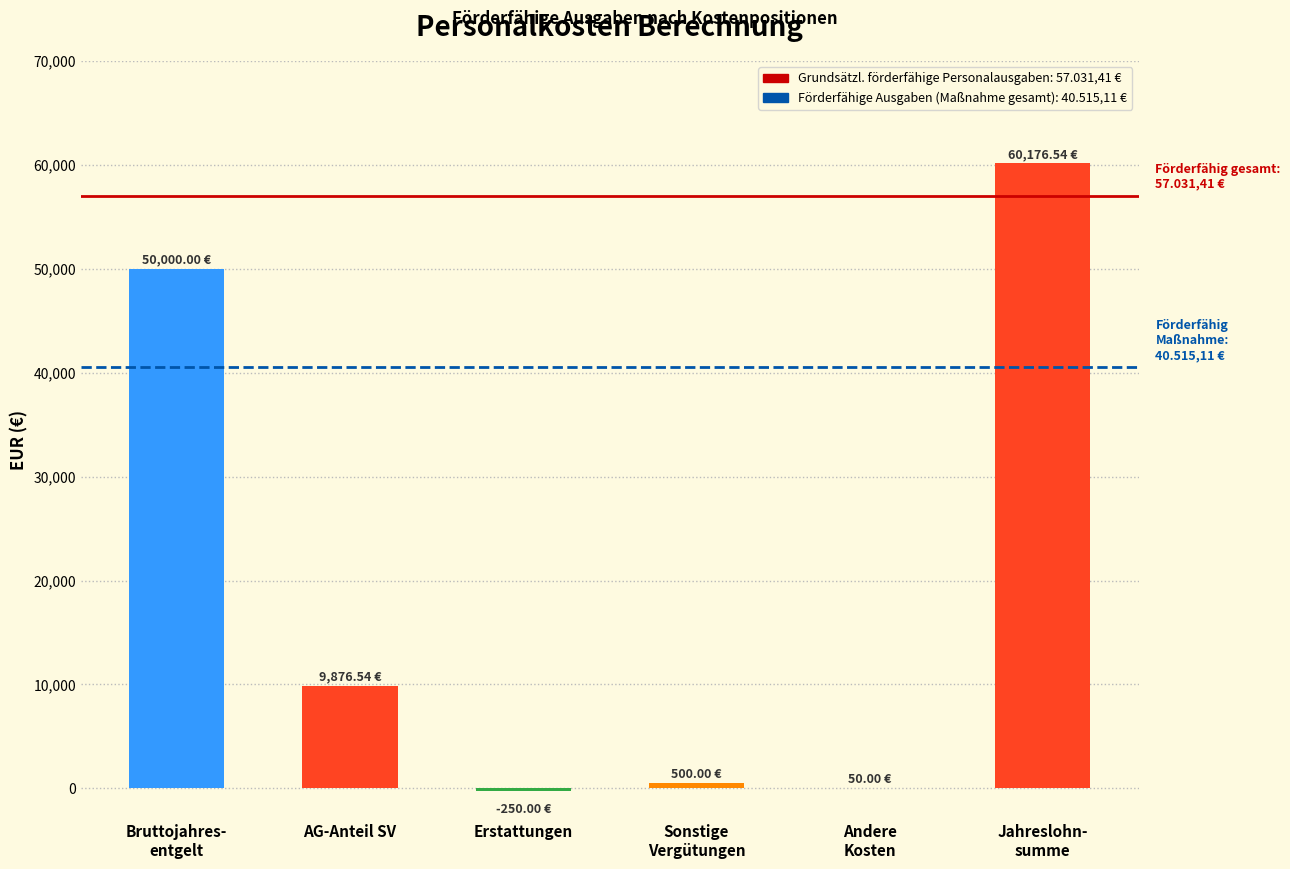

Rank the series by their average value, from lowest to highest.

Förderfähige Ausgaben
(Maßnahme gesamt), Grundsätzl. förderfähige
Personalausgaben